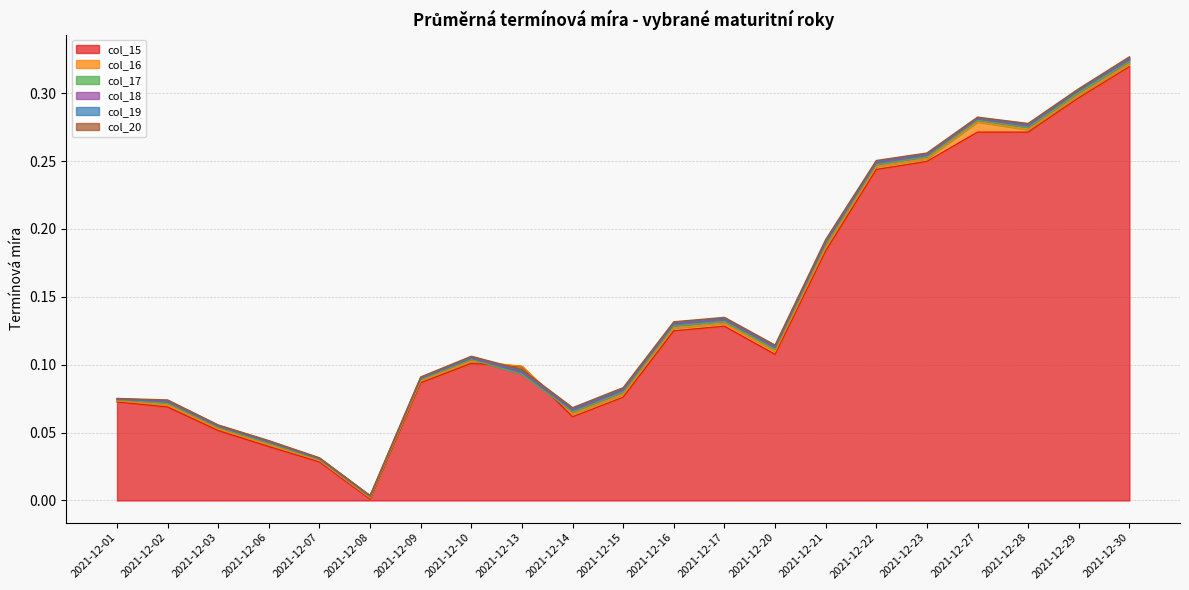

How many interior local valleys does the col_16 series have?

4